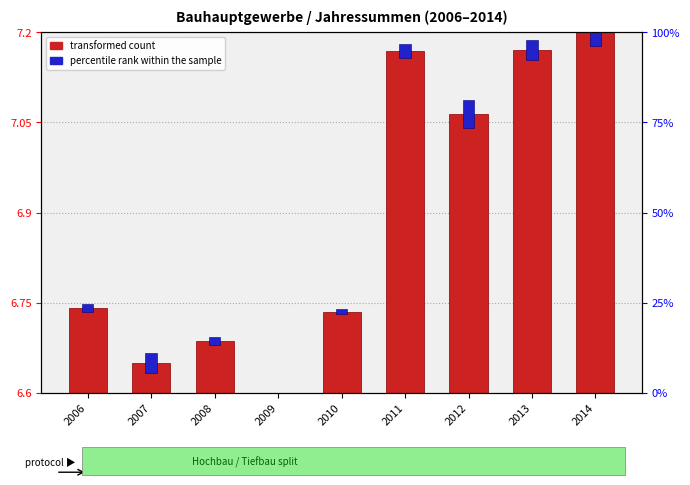

What is the difference between the values at 2007 and 2011?

0.5